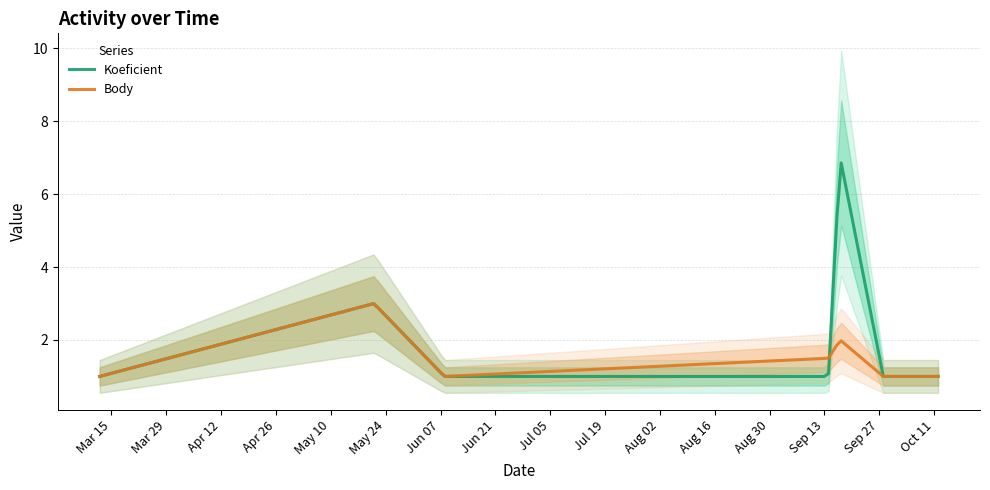

Which series has the largest total across all categories?

Koeficient